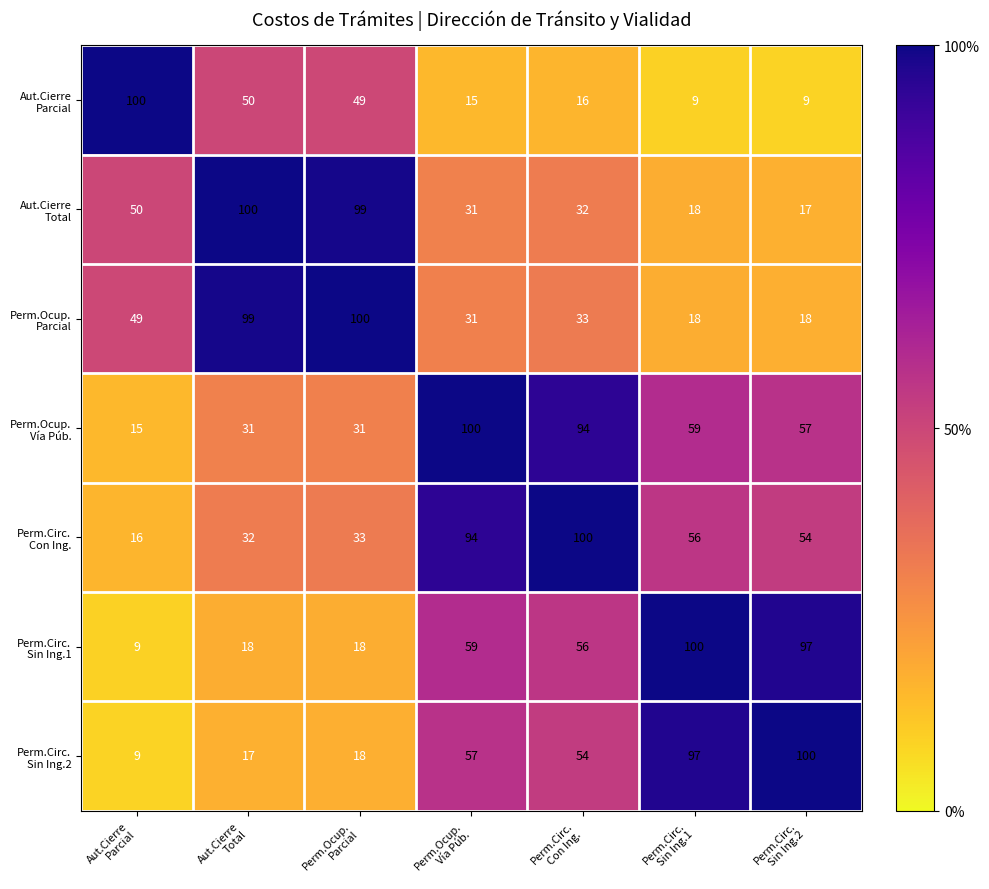

What is the minimum value shown in the chart?

9